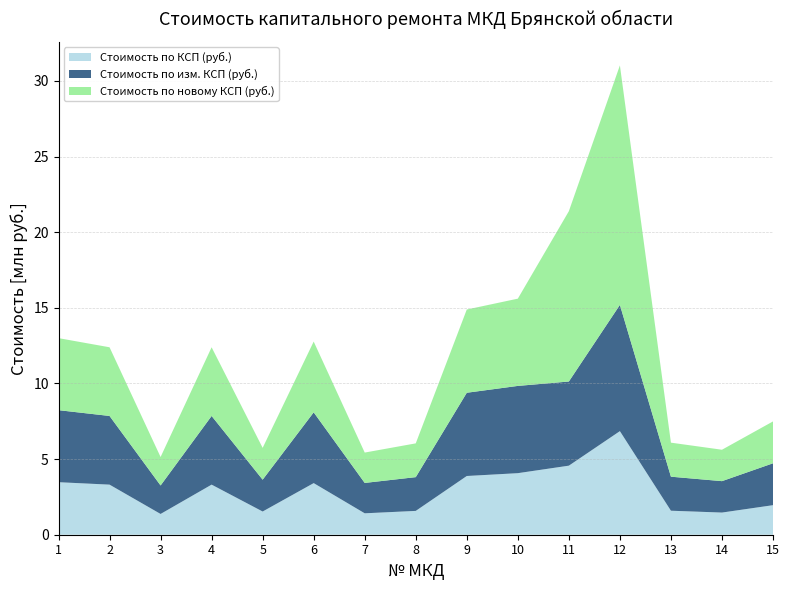

Reading left to right, transcribe all the data shown in this chart.

Стоимость по КСП (руб.): 1=3473085.2	2=3311546.4	3=1373080.2	4=3311546.4	5=1534619.1	6=3412508.2	7=1416363.6	8=1575094.1	9=3882790.0	10=4070010.5	11=4565859.3	12=6848788.9	13=1587304.1	14=1465203.8	15=1953605.0
Стоимость по изм. КСП (руб.): 1=4762688.6	2=4541168.2	3=1882923.4	4=4541168.2	5=2104443.8	6=4679618.5	7=2007730.3	8=2232734.6	9=5503950.4	10=5769340.0	11=5564359.8	12=8346539.7	13=2250042.6	14=2076962.4	15=2769283.2
Стоимость по новому КСП (руб.): 1=4762688.6	2=4541168.2	3=1882923.4	4=4541168.2	5=2104443.8	6=4679618.5	7=2007730.3	8=2232734.6	9=5503950.4	10=5769340.0	11=11261751.7	12=15836838.3	13=2250042.6	14=2076962.4	15=2769283.2